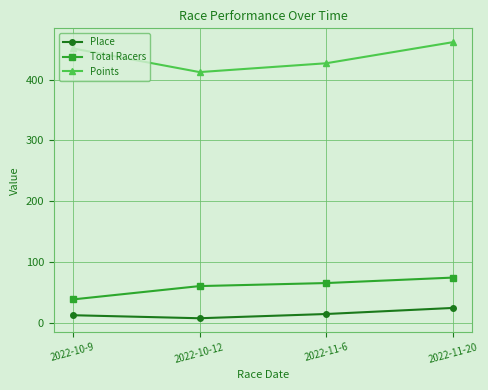

Does the chart have visible grid lines?

Yes